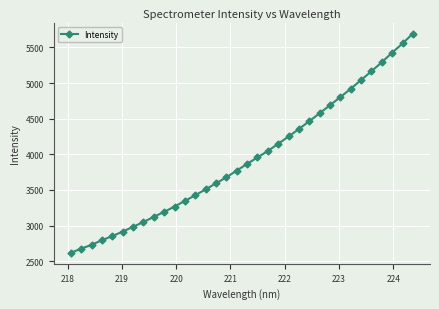

What is the average value?

3933.9